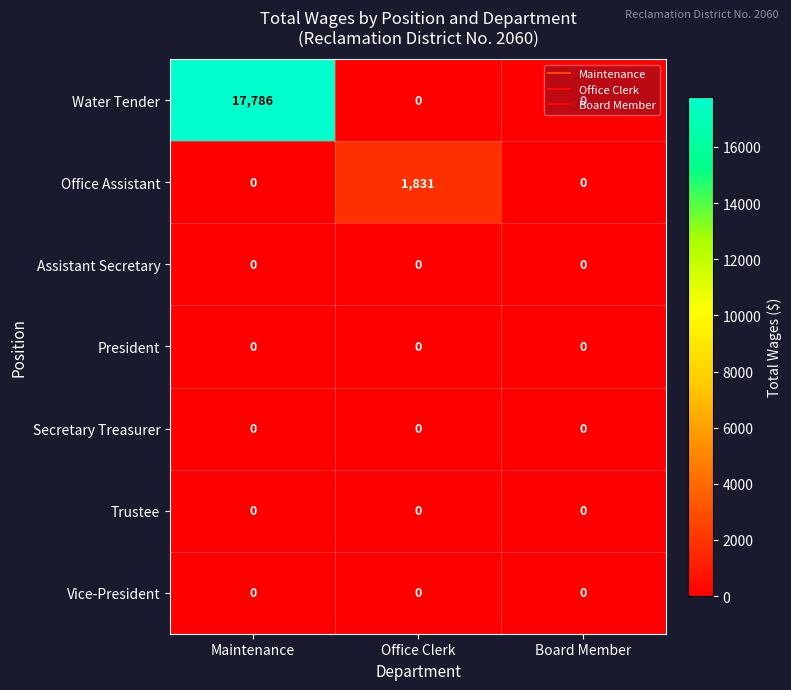

Which series has the widest spread of values?

Water Tender